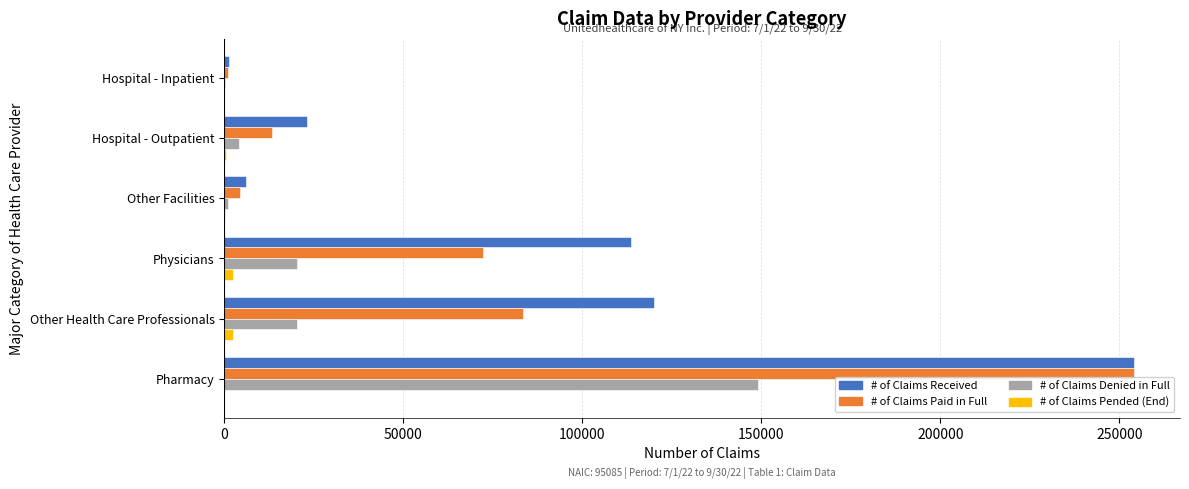

Which series has the largest total across all categories?

# of Claims Received